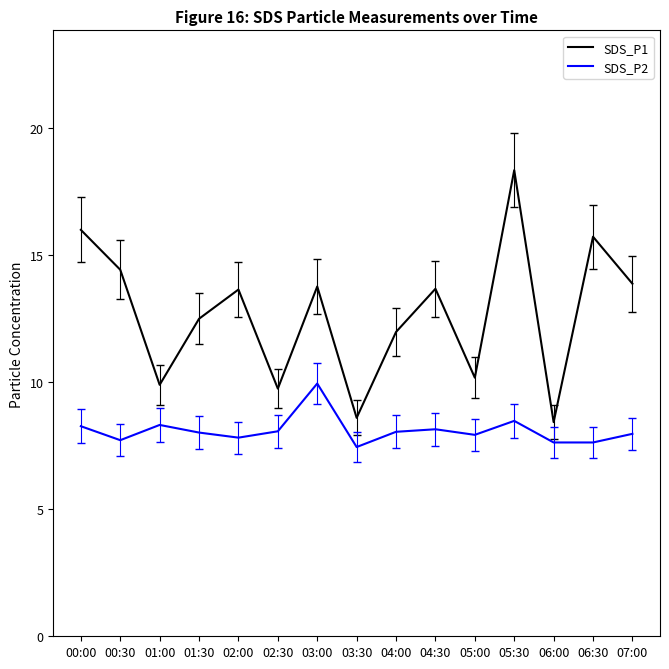

At which label does SDS_P1 first exceed 13?

00:00